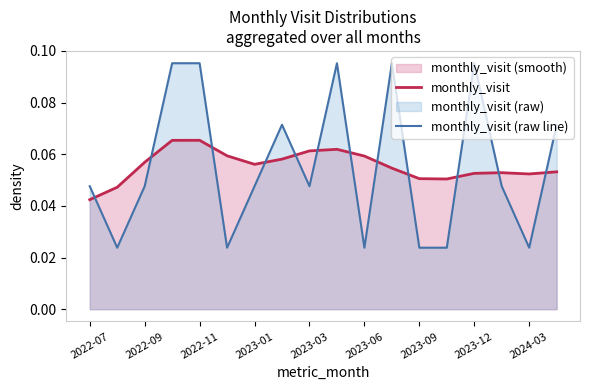

Reading left to right, list all the values displayed in this chart.

monthly_visit: 0.0	0.0	0.1	0.1	0.1	0.1	0.1	0.1	0.1	0.1	0.1	0.1	0.1	0.1	0.1	0.1	0.1	0.1
monthly_visit (raw line): 0.0	0.0	0.0	0.1	0.1	0.0	0.0	0.1	0.0	0.1	0.0	0.1	0.0	0.0	0.1	0.0	0.0	0.1